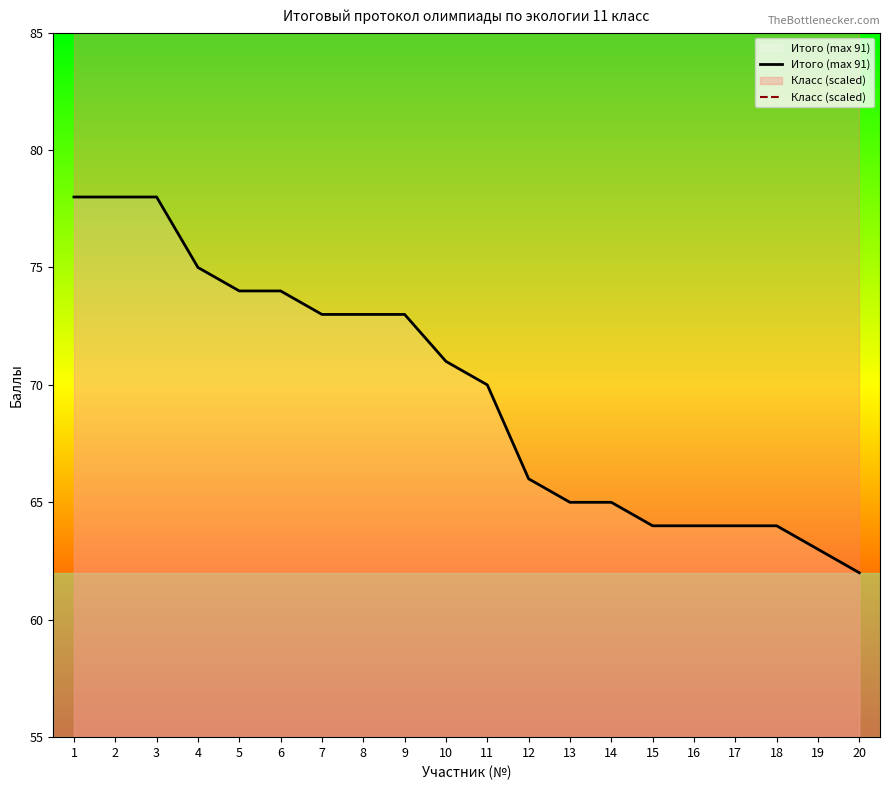

Is it true that Итого (max 91) equals 73 at 8?

True